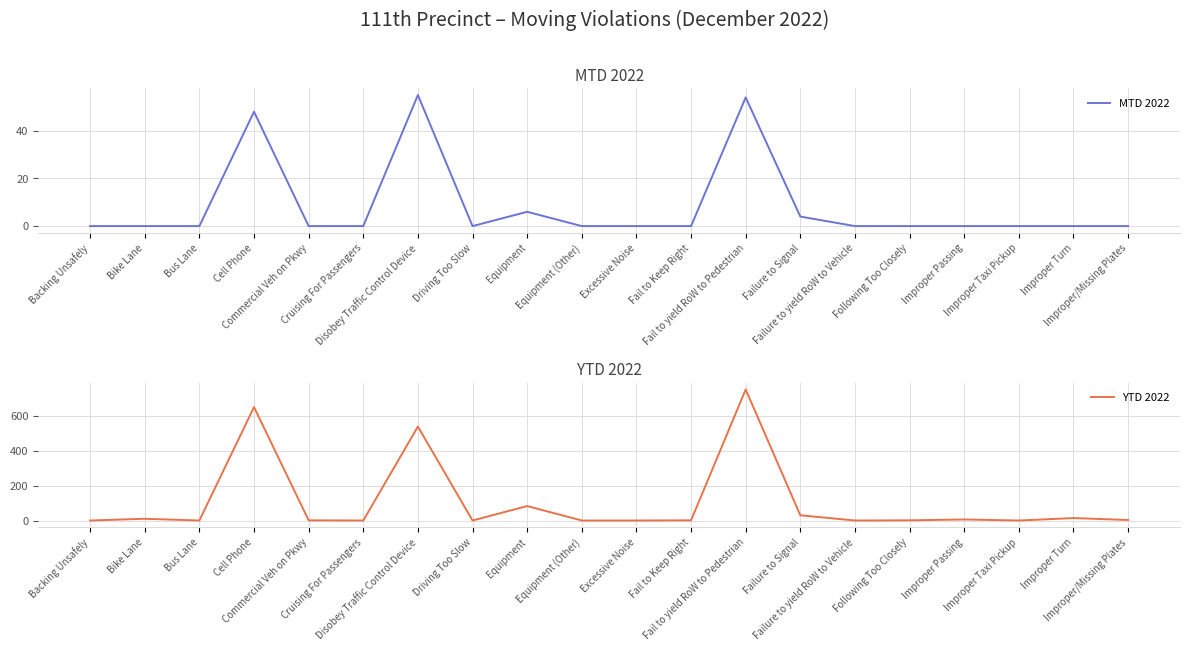

What position from the right is Failure to Signal?

7